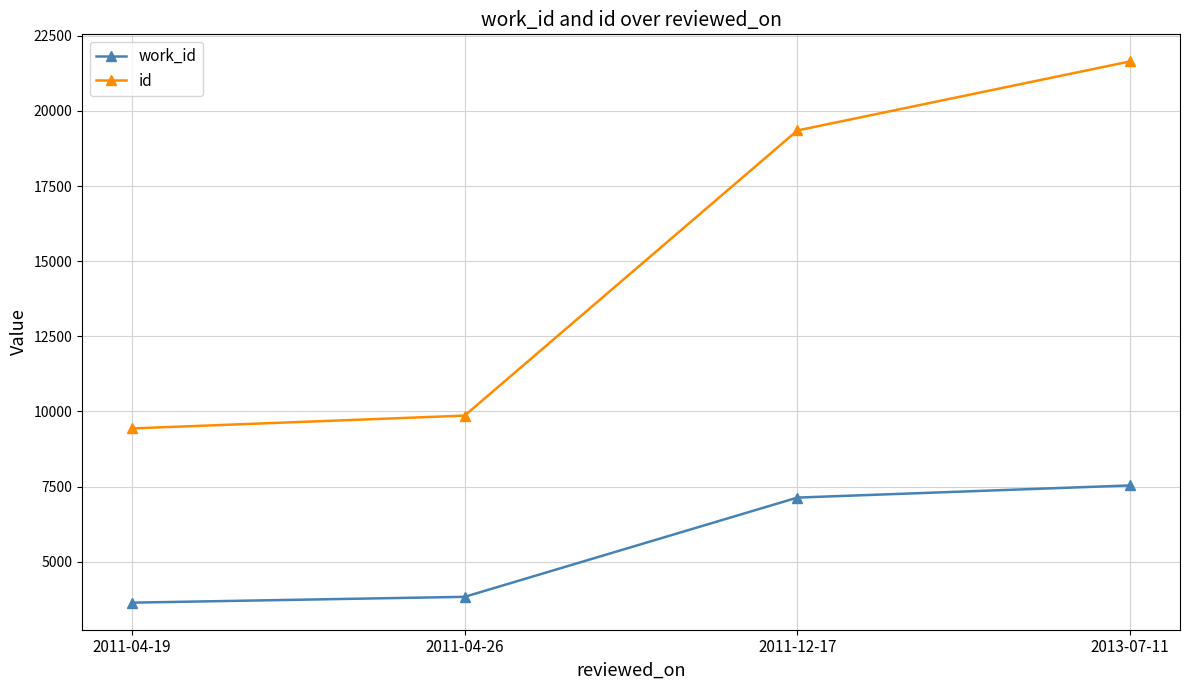

What is the difference between the maximum and minimum values in the id series?

12217